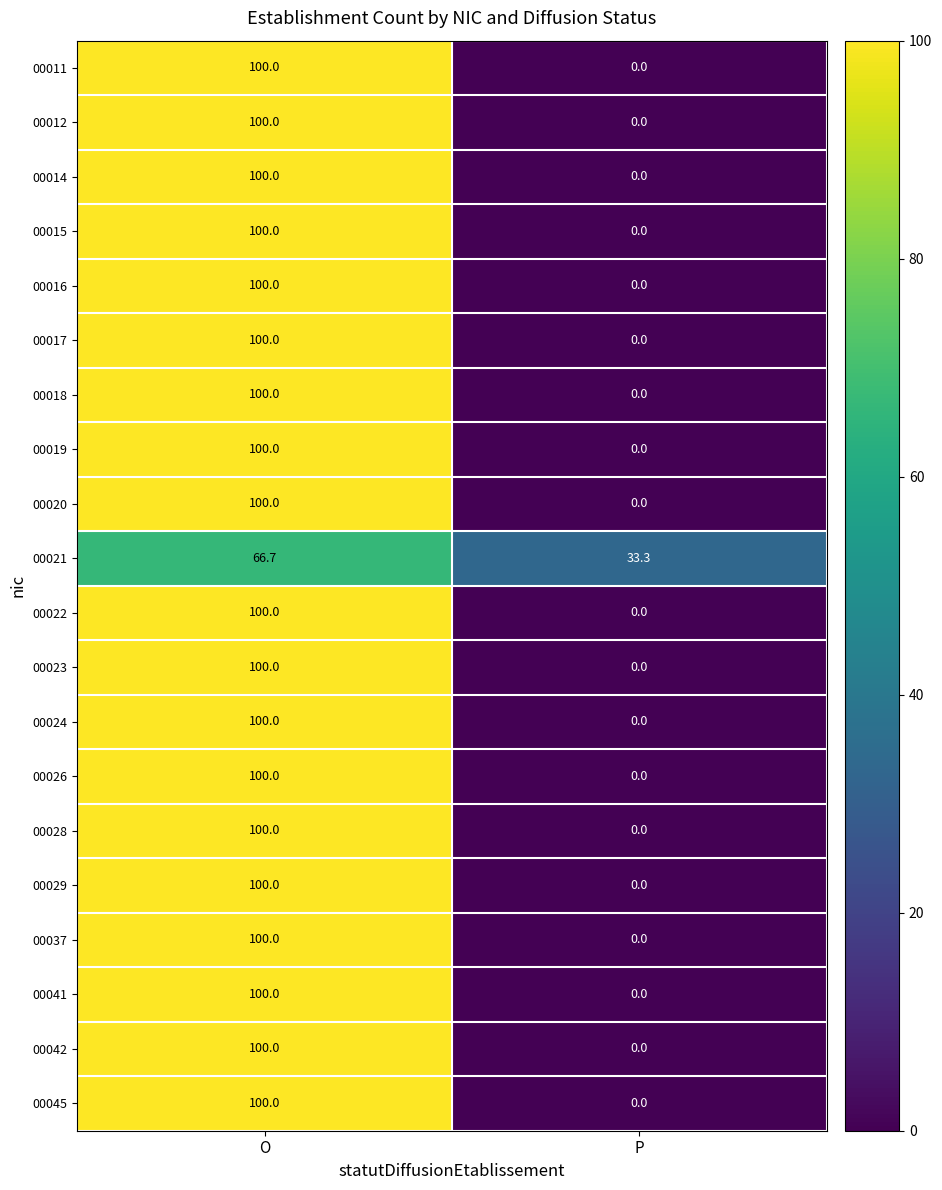

Is the value of 00019 at O greater than the value of 00017 at P?

Yes